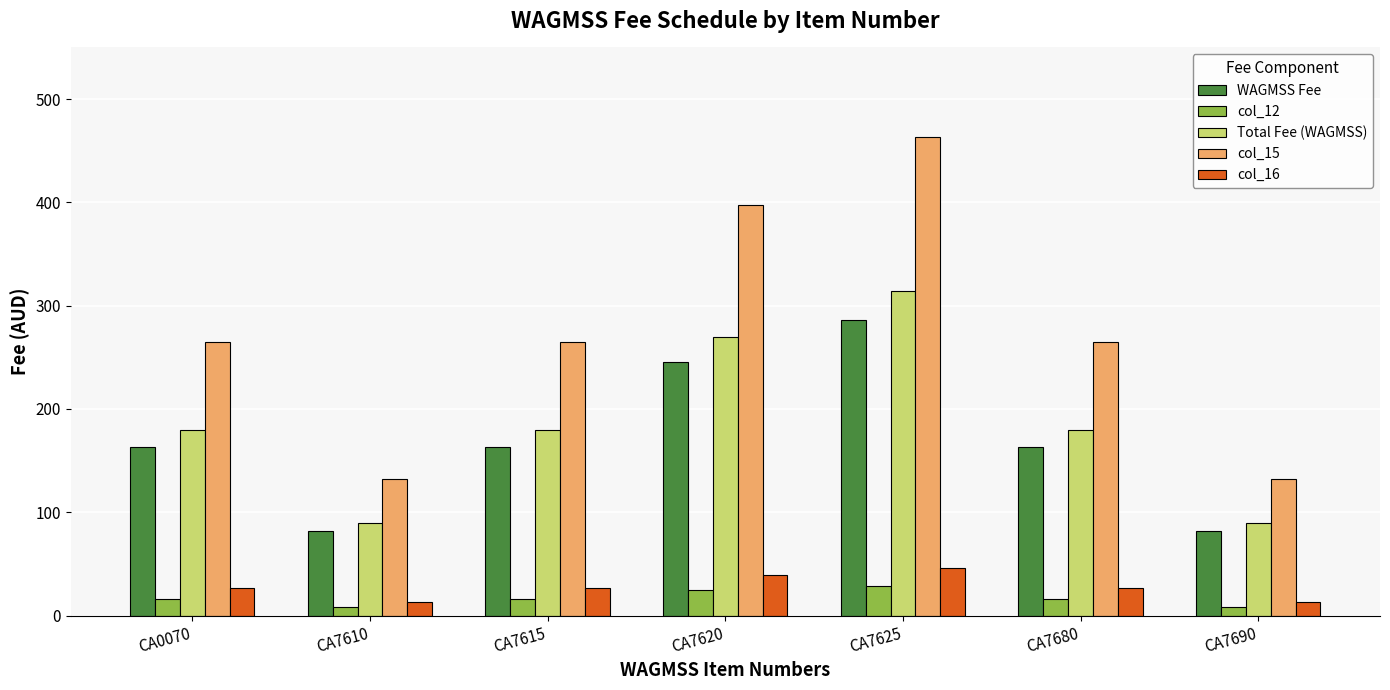

What is the spread (max minus min) of values at CA7620?

372.6